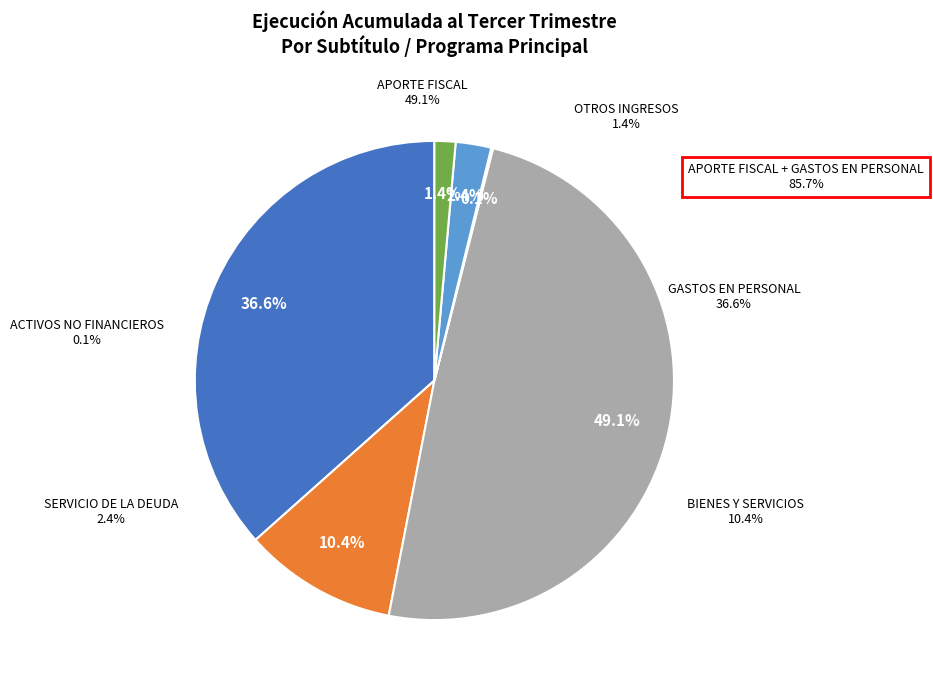

Rank the categories by value from highest to lowest.

APORTE FISCAL, GASTOS EN PERSONAL, BIENES Y SERVICIOS DE CONSUMO, SERVICIO DE LA DEUDA, OTROS INGRESOS CORRIENTES, ADQUISICIÓN DE ACTIVOS NO FINANCIEROS